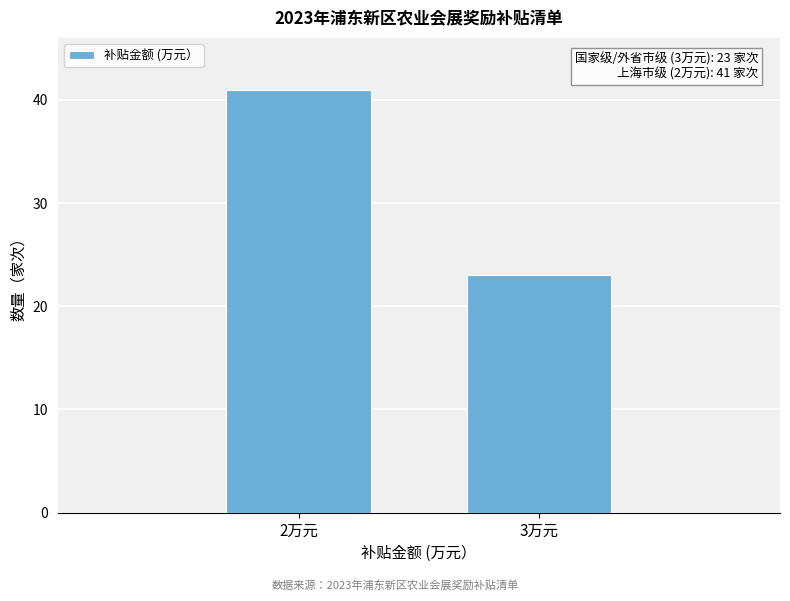

Reading right to left, transcribe all the data shown in this chart.

3万元=23	2万元=41